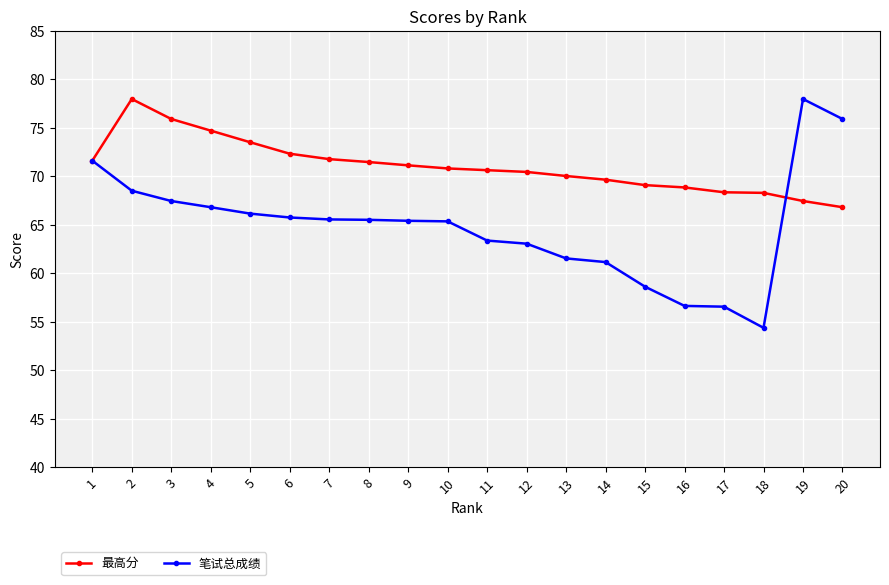

What are all the series names shown in the legend?

最高分, 笔试总成绩